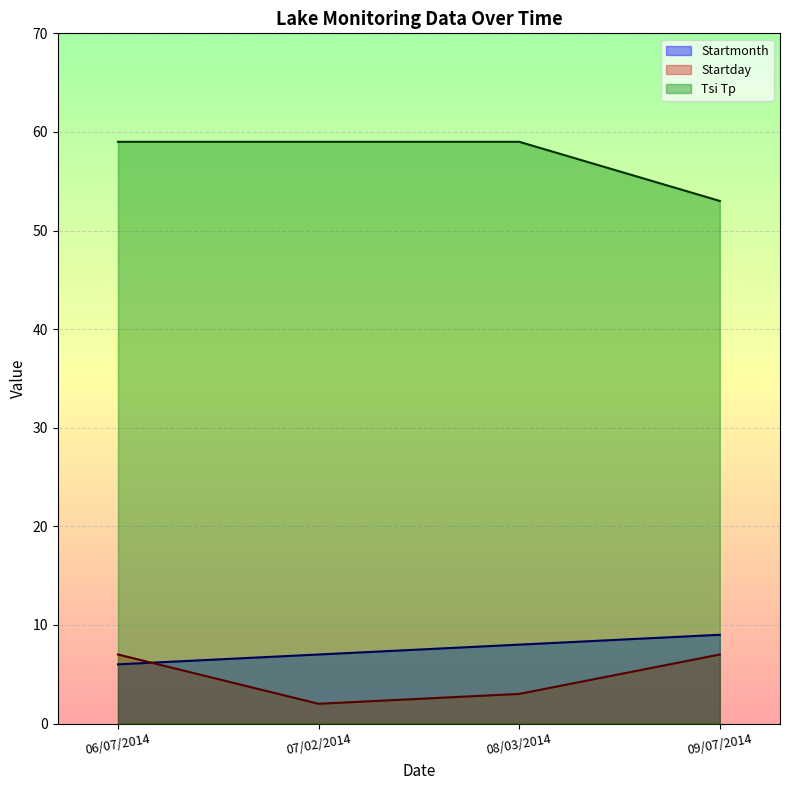

Reading left to right, transcribe all the data shown in this chart.

Startmonth: 06/07/2014=6	07/02/2014=7	08/03/2014=8	09/07/2014=9
Startday: 06/07/2014=7	07/02/2014=2	08/03/2014=3	09/07/2014=7
Tsi Tp: 06/07/2014=59	07/02/2014=59	08/03/2014=59	09/07/2014=53